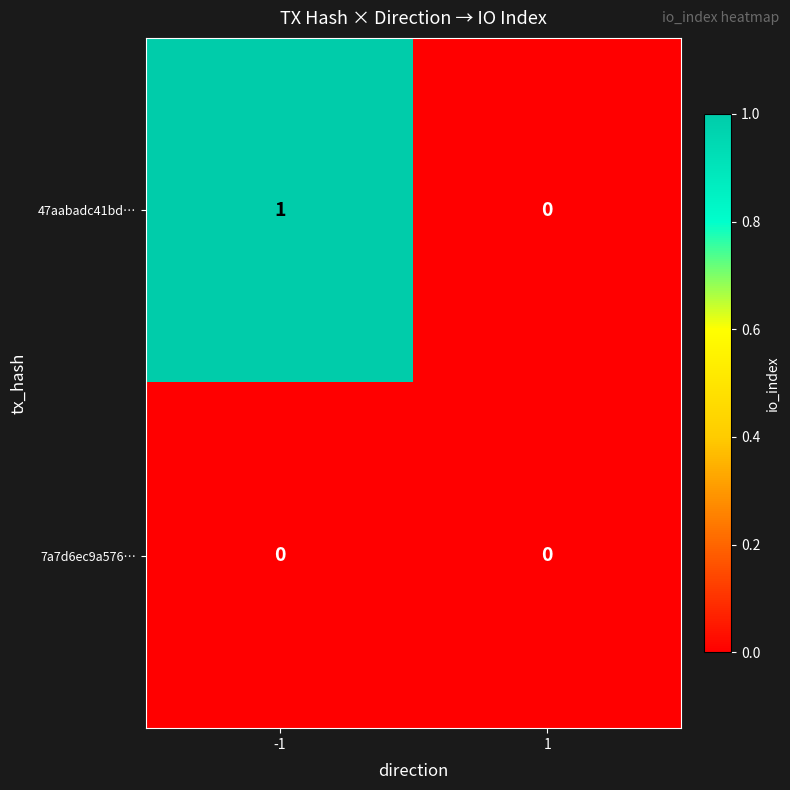

What is the spread (max minus min) of values at -1?

1